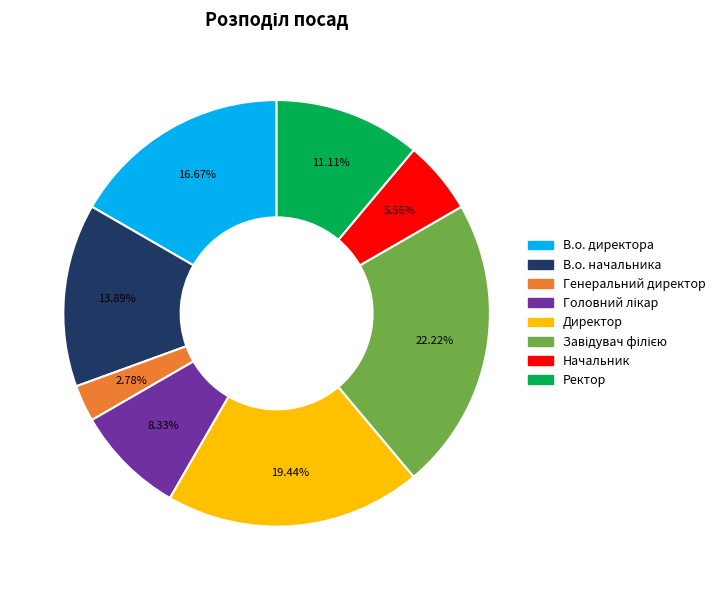

Combined, what portion of the pie is В.о. начальника and Генеральний директор?

16.7%